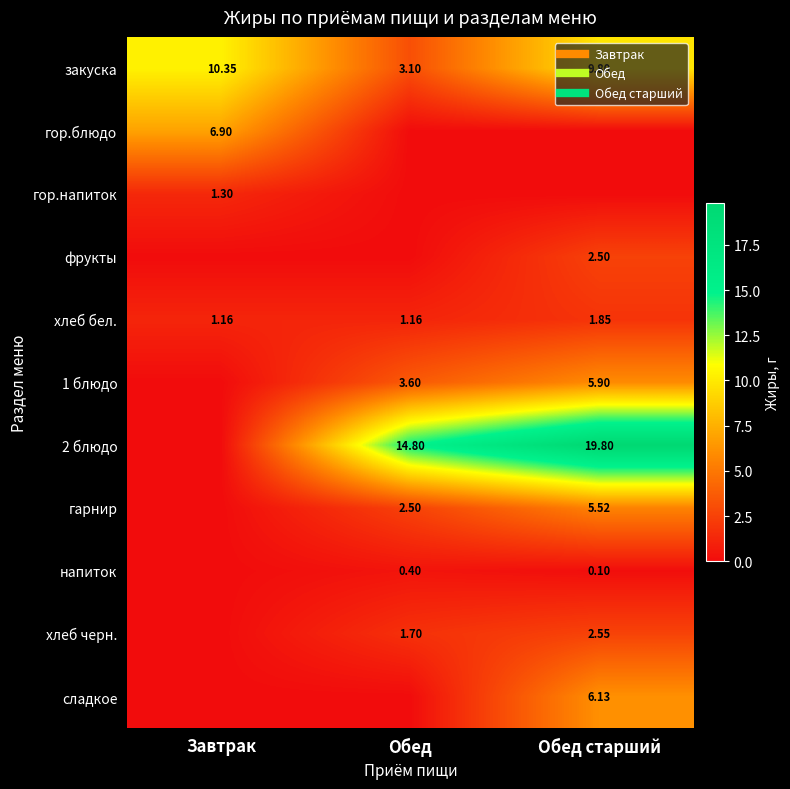

How many series are shown in this chart?

11